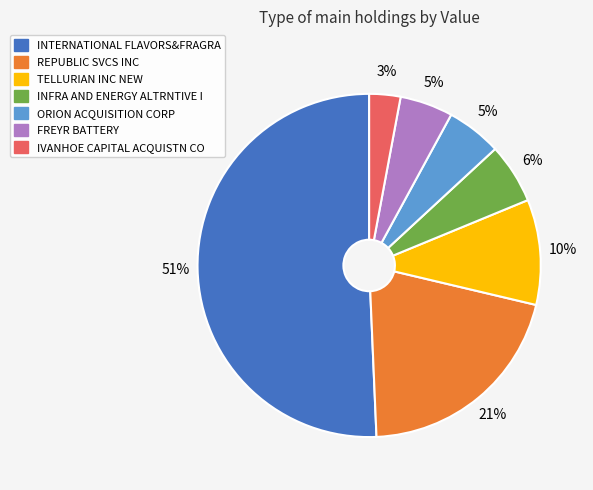

What is the smallest slice in the pie chart?

IVANHOE CAPITAL ACQUISTN CO